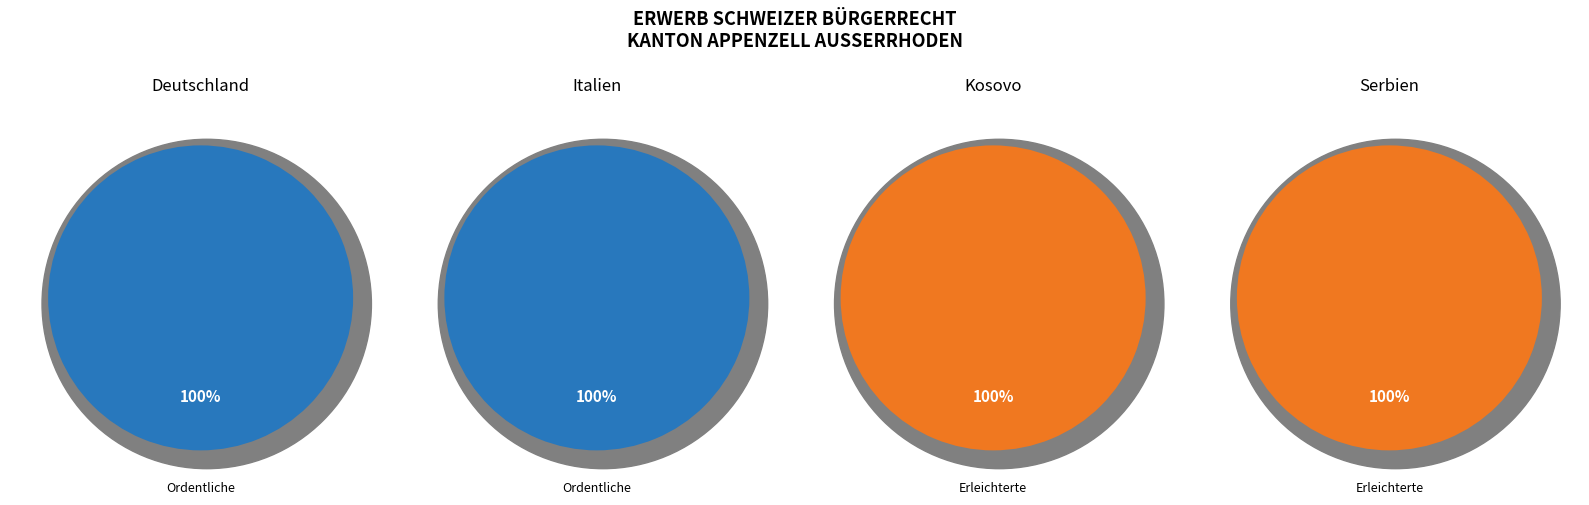

What percentage is NOT represented by Erleichterte Einbürgerungen?

100.0%